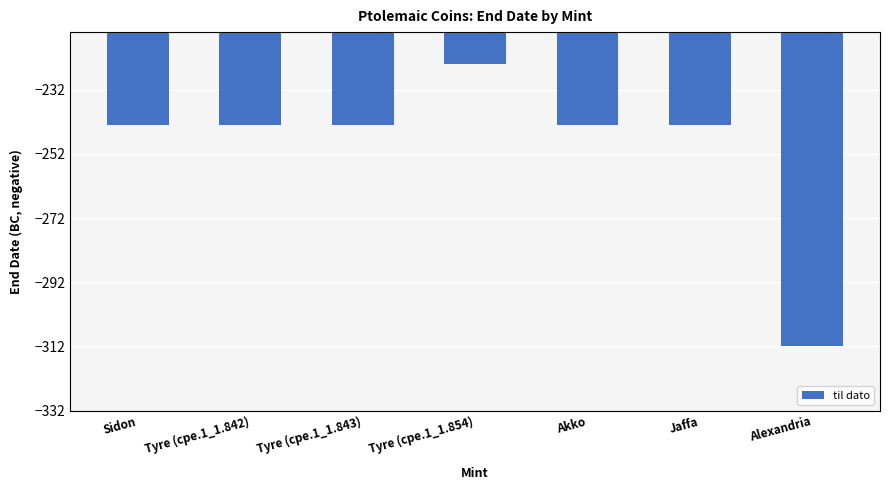

What is the maximum value shown in the chart?

-224